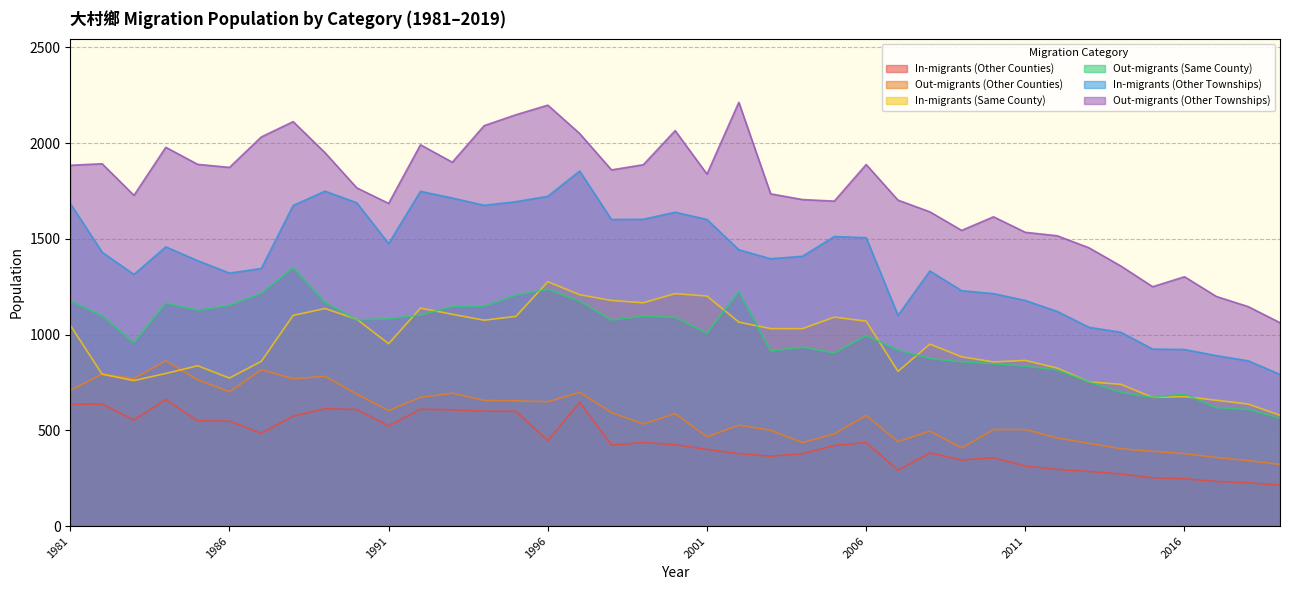

Reading left to right, what are all the values shown in this chart?

In-migrants (Other Counties): 1981=636	1982=637	1983=554	1984=661	1985=549	1986=548	1987=485	1988=574	1989=613	1990=608	1991=523	1992=610	1993=607	1994=600	1995=599	1996=446	1997=646	1998=423	1999=436	2000=425	2001=400	2002=378	2003=365	2004=378	2005=421	2006=436	2007=292	2008=382	2009=345	2010=357	2011=313	2012=296	2013=285	2014=272	2015=252	2016=247	2017=233	2018=226	2019=213
Out-migrants (Other Counties): 1981=708	1982=794	1983=770	1984=863	1985=764	1986=701	1987=817	1988=769	1989=782	1990=689	1991=603	1992=672	1993=694	1994=656	1995=654	1996=649	1997=698	1998=593	1999=533	2000=587	2001=466	2002=527	2003=500	2004=436	2005=481	2006=578	2007=440	2008=496	2009=408	2010=504	2011=504	2012=460	2013=432	2014=404	2015=390	2016=378	2017=358	2018=342	2019=322
In-migrants (Same County): 1981=1049	1982=793	1983=760	1984=797	1985=837	1986=773	1987=860	1988=1100	1989=1136	1990=1080	1991=952	1992=1138	1993=1106	1994=1075	1995=1095	1996=1276	1997=1208	1998=1178	1999=1166	2000=1214	2001=1201	2002=1065	2003=1031	2004=1031	2005=1091	2006=1070	2007=808	2008=950	2009=884	2010=857	2011=865	2012=825	2013=753	2014=740	2015=672	2016=676	2017=657	2018=637	2019=579
Out-migrants (Same County): 1981=1176	1982=1098	1983=957	1984=1165	1985=1127	1986=1152	1987=1215	1988=1349	1989=1168	1990=1077	1991=1082	1992=1102	1993=1146	1994=1148	1995=1206	1996=1237	1997=1175	1998=1076	1999=1096	2000=1090	2001=1007	2002=1225	2003=914	2004=934	2005=904	2006=995	2007=919	2008=875	2009=857	2010=848	2011=835	2012=815	2013=753	2014=698	2015=672	2016=690	2017=618	2018=609	2019=563
In-migrants (Other Townships): 1981=1685	1982=1430	1983=1314	1984=1458	1985=1386	1986=1321	1987=1345	1988=1674	1989=1749	1990=1688	1991=1475	1992=1748	1993=1713	1994=1675	1995=1694	1996=1722	1997=1854	1998=1601	1999=1602	2000=1639	2001=1601	2002=1443	2003=1396	2004=1409	2005=1512	2006=1506	2007=1100	2008=1332	2009=1229	2010=1214	2011=1178	2012=1121	2013=1038	2014=1012	2015=924	2016=922	2017=890	2018=863	2019=792
Out-migrants (Other Townships): 1981=1884	1982=1892	1983=1727	1984=1978	1985=1889	1986=1873	1987=2032	1988=2112	1989=1950	1990=1766	1991=1685	1992=1991	1993=1900	1994=2091	1995=2148	1996=2198	1997=2050	1998=1860	1999=1887	2000=2065	2001=1838	2002=2213	2003=1735	2004=1705	2005=1697	2006=1888	2007=1702	2008=1641	2009=1544	2010=1615	2011=1534	2012=1516	2013=1453	2014=1358	2015=1250	2016=1302	2017=1199	2018=1146	2019=1062